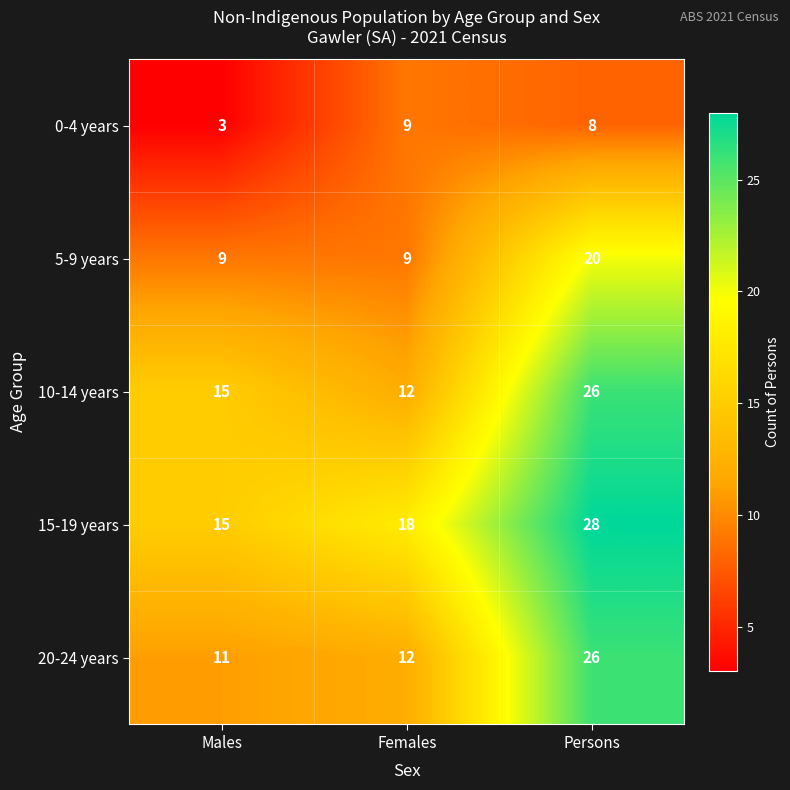

At how many categories does at least one series exceed 11?

3